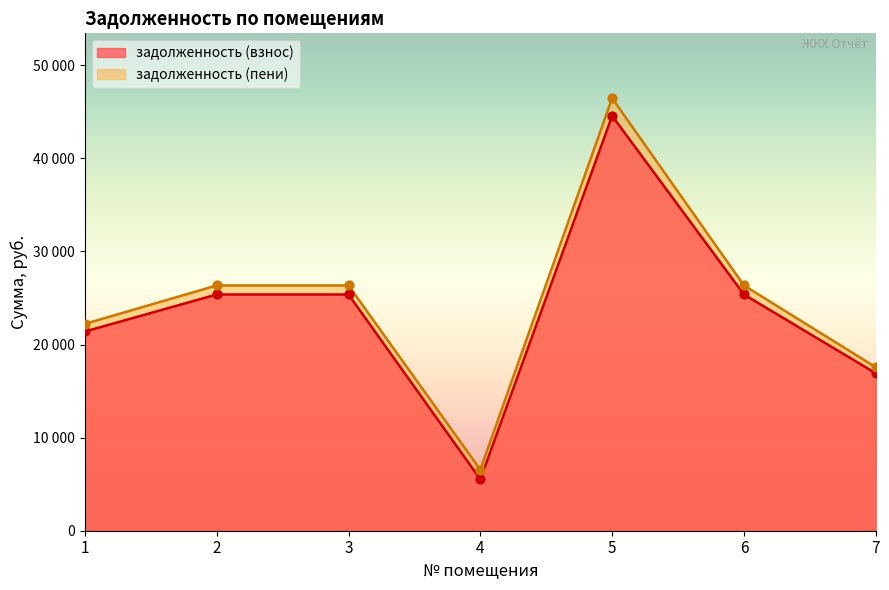

Which series reaches the minimum Y coordinate?

задолженность (взнос)